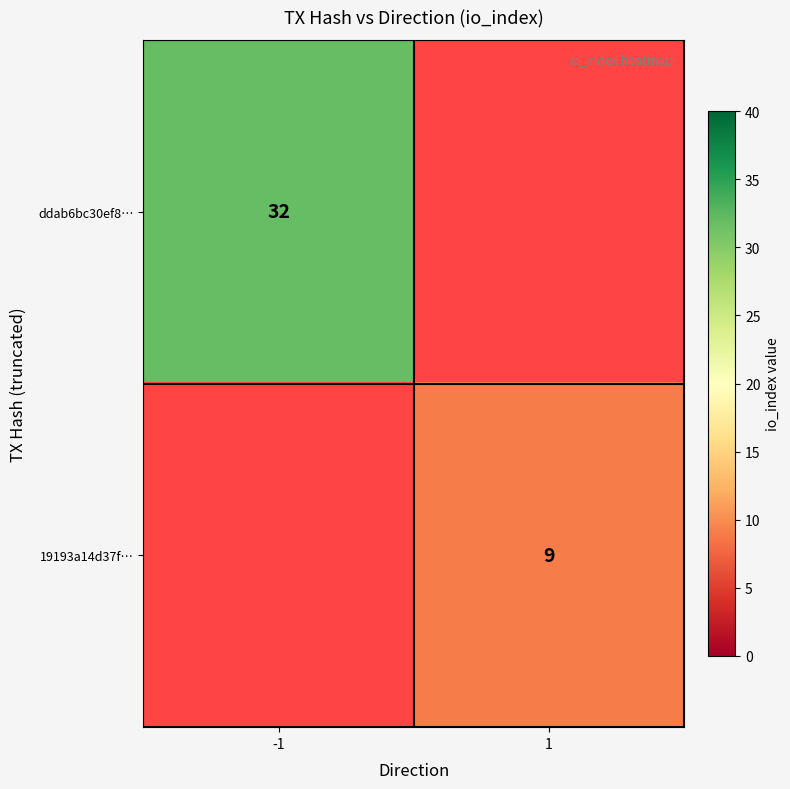

Is the value of ddab6bc30ef8… at -1 greater than the value of 19193a14d37f… at 1?

Yes